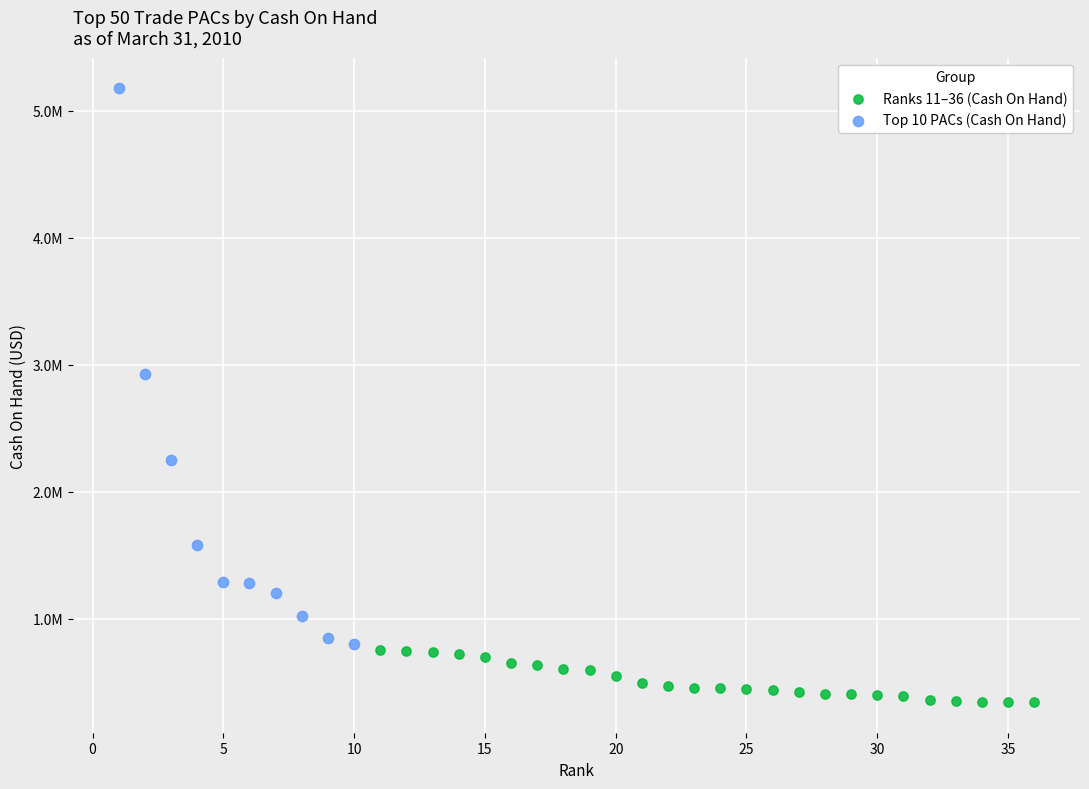

Which series has the largest Y range (max minus min)?

Top 10 PACs (Cash On Hand)